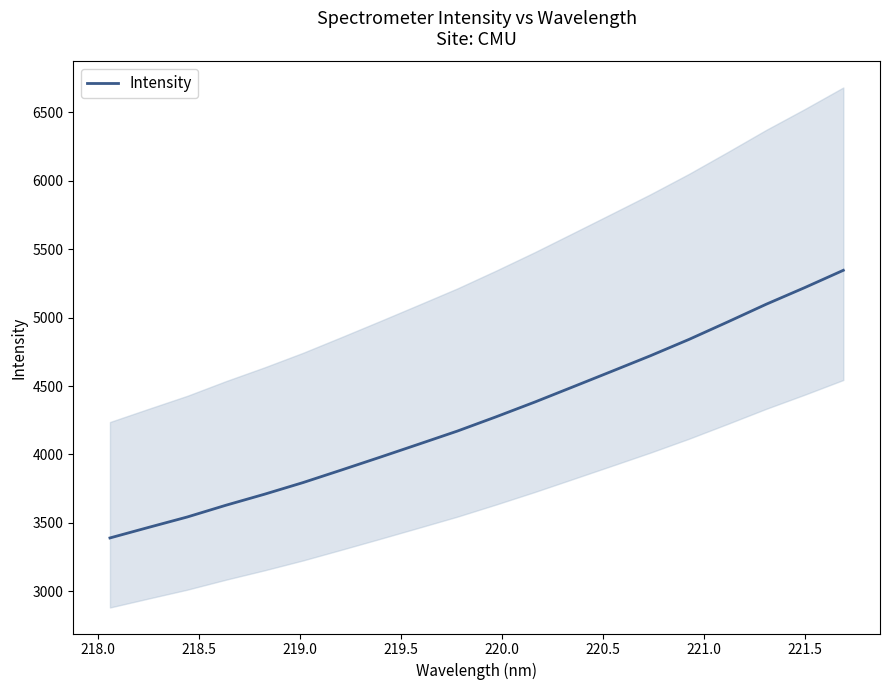

What is the minimum value for Intensity?

3389.4